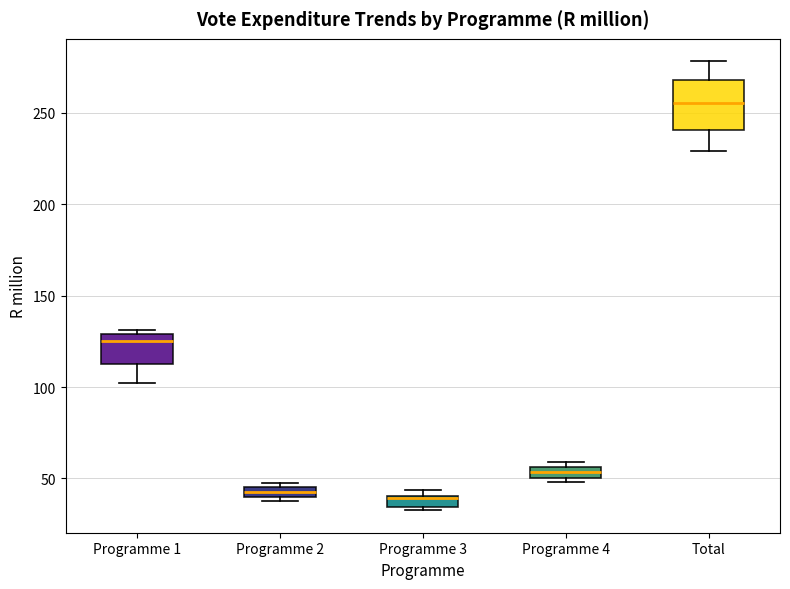

Where is the upper edge of the box for Programme 1 on the y-axis? The values are not printed on the chart, so give them approximately, as read against the axis.

130